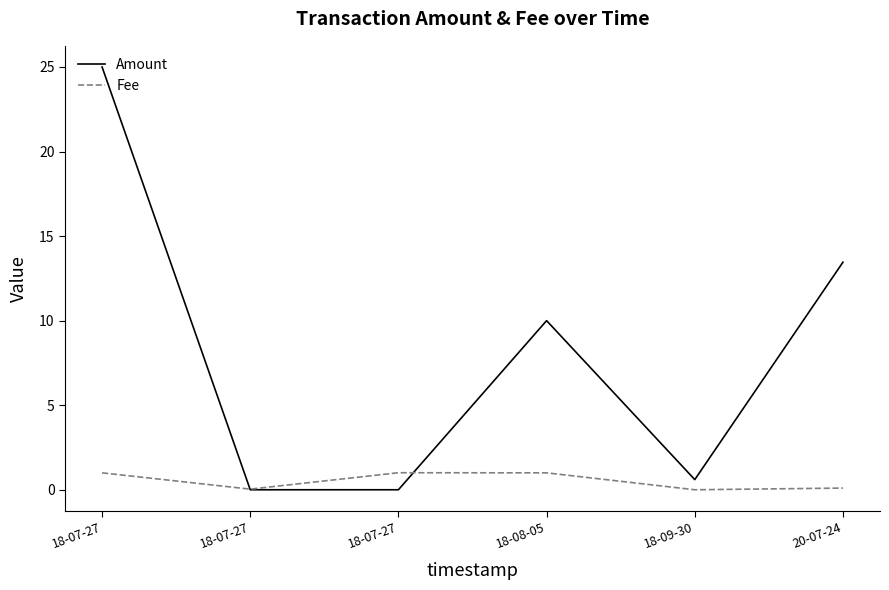

What is the label of the 2nd point from the left?

18-07-27